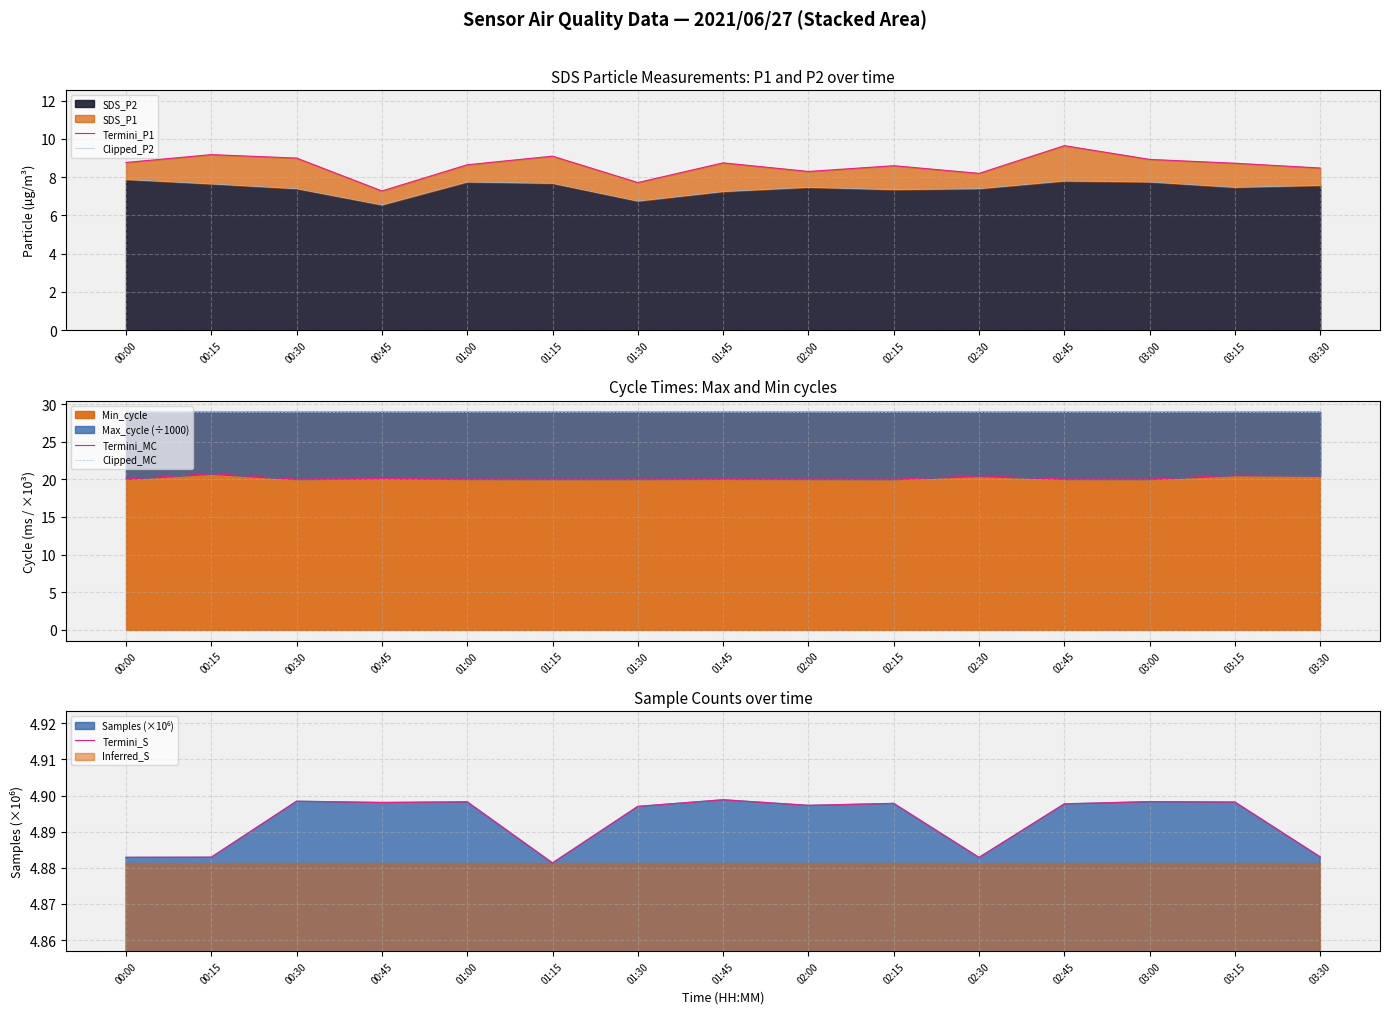

Reading left to right, extract all data points from this chart.

Termini_P1: 8.8	9.2	9.0	7.3	8.7	9.1	7.7	8.8	8.3	8.6	8.2	9.7	8.9	8.7	8.5
Clipped_P2: 7.9	7.7	7.4	6.5	7.8	7.7	6.8	7.2	7.5	7.3	7.4	7.8	7.8	7.5	7.6
Termini_MC: 20.0	20.8	20.0	20.1	20.0	20.0	20.0	20.1	20.0	20.0	20.5	20.0	20.0	20.6	20.5
Clipped_MC: 29.0	29.0	29.0	29.0	29.0	29.0	29.0	29.0	29.0	29.0	29.0	29.0	29.0	29.0	29.0
Termini_S: 4.9	4.9	4.9	4.9	4.9	4.9	4.9	4.9	4.9	4.9	4.9	4.9	4.9	4.9	4.9